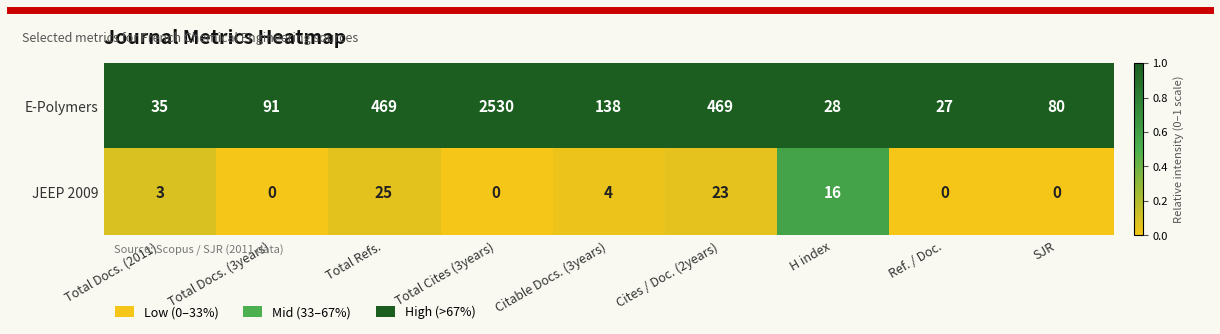

At Total Docs. (2011), list the series in order from largest to smallest.

E-Polymers, JEEP 2009